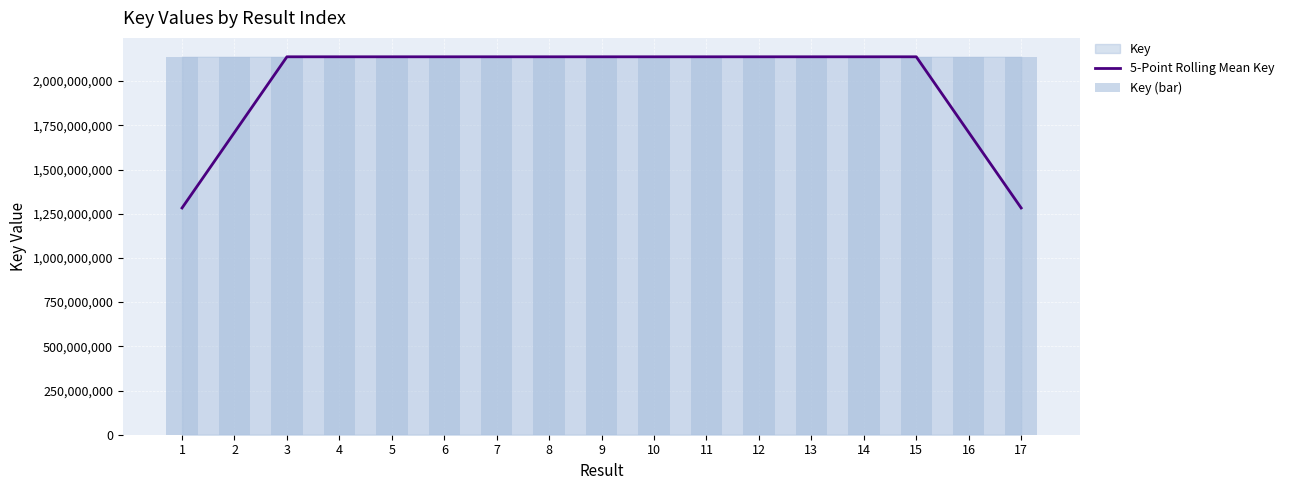

What is the minimum value shown in the chart?

1282607442.8